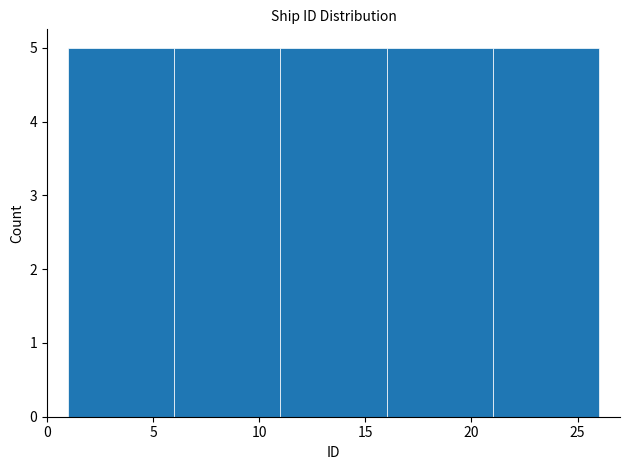

Reading left to right, transcribe this chart: for each bar, give the range it covers on the x-axis and its height. The values are not printed on the chart, so give them approximately, as read against the axis.

1 to 6: 5
6 to 11: 5
11 to 16: 5
16 to 21: 5
21 to 26: 5